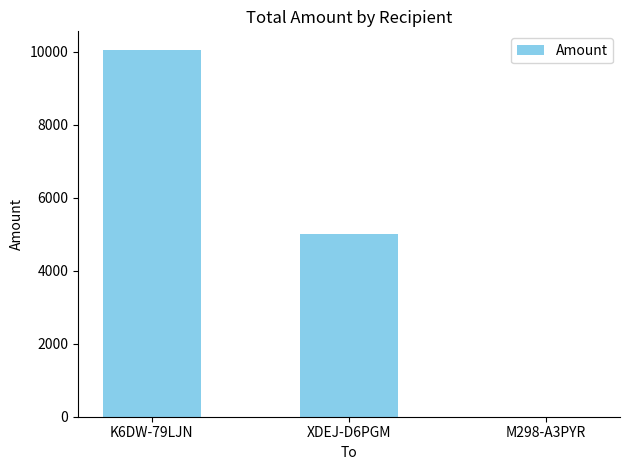

The value at XDEJ-D6PGM is 5018.7. True or false?

True